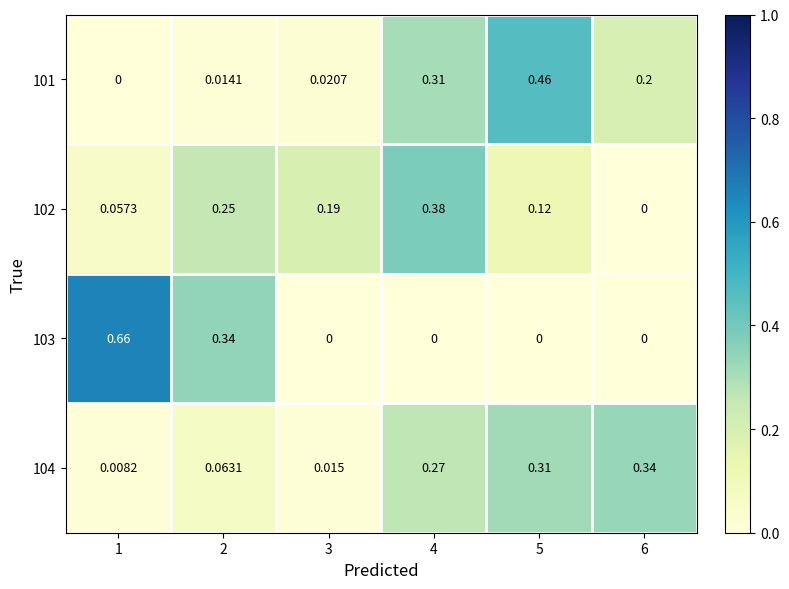

Which series changed the most between 2 and 6?

103